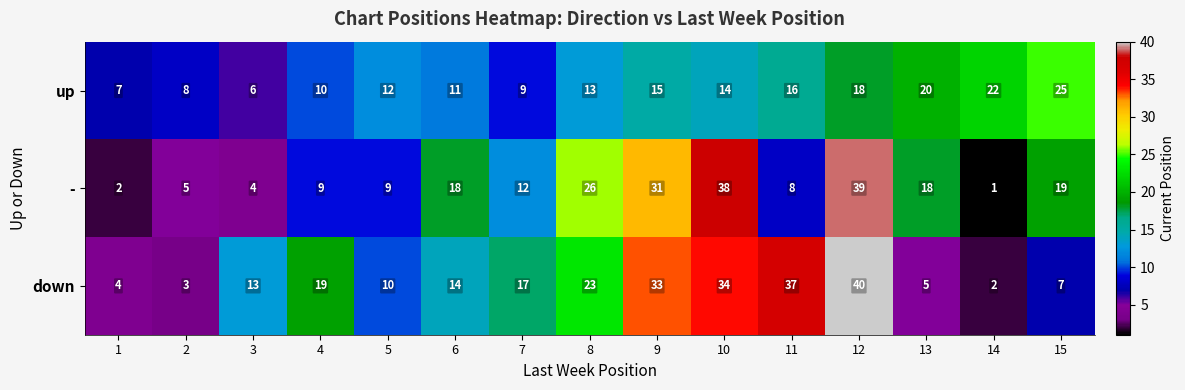

What is the sum of the down values at 6 and 2?

17